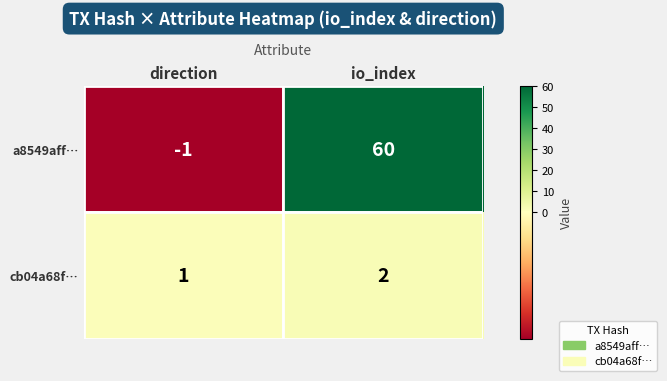

Where is cb04a68f… nearest to the value 1?

direction